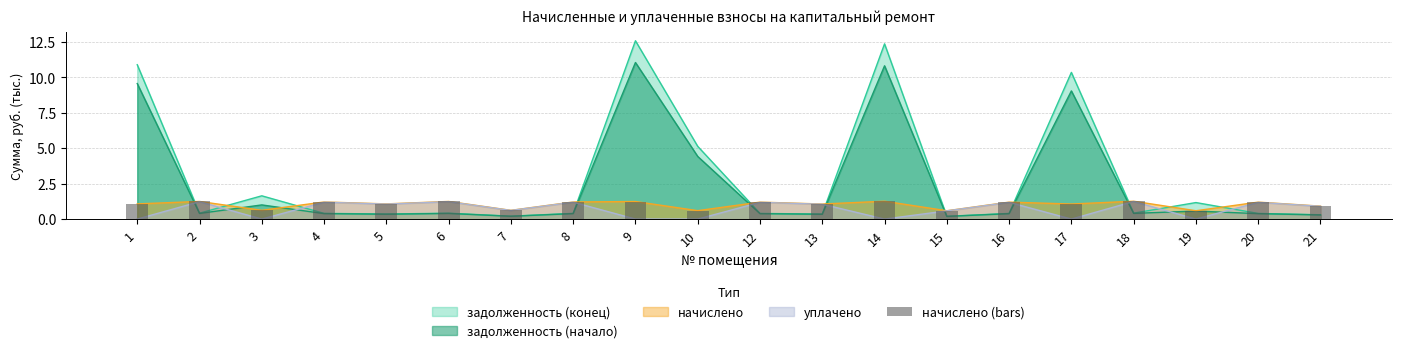

Reading left to right, list all the values displayed in this chart.

1.1	1.2	0.6	1.2	1.1	1.2	0.6	1.2	1.2	0.6	1.2	1.1	1.3	0.6	1.2	1.1	1.3	0.6	1.2	0.9